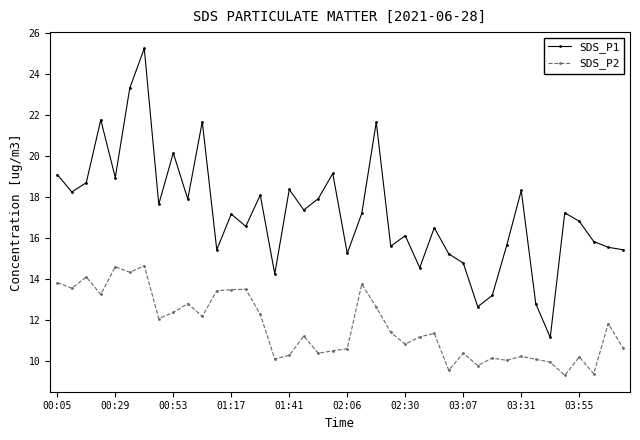

How many interior local peaks does the SDS_P1 series have?

13